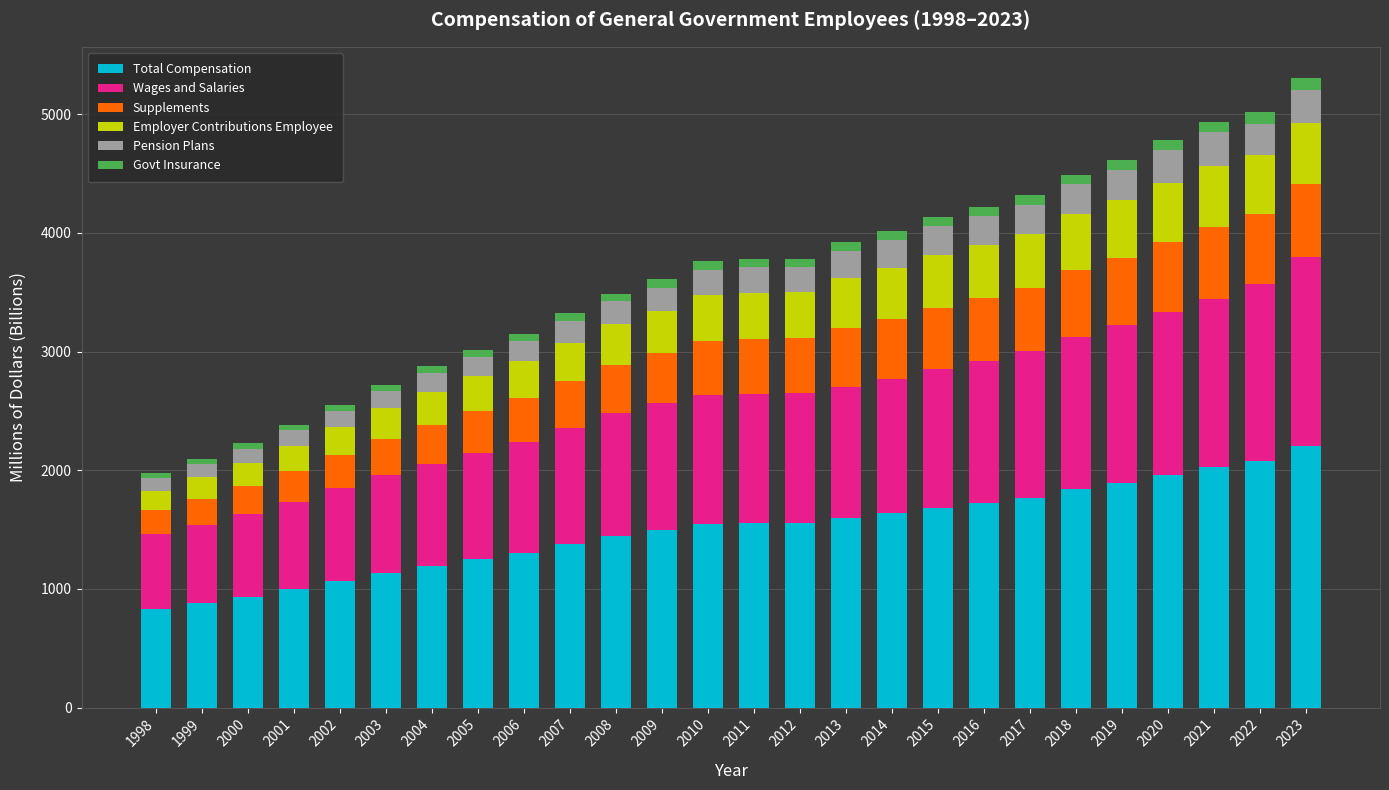

How many bars are there in total?

26